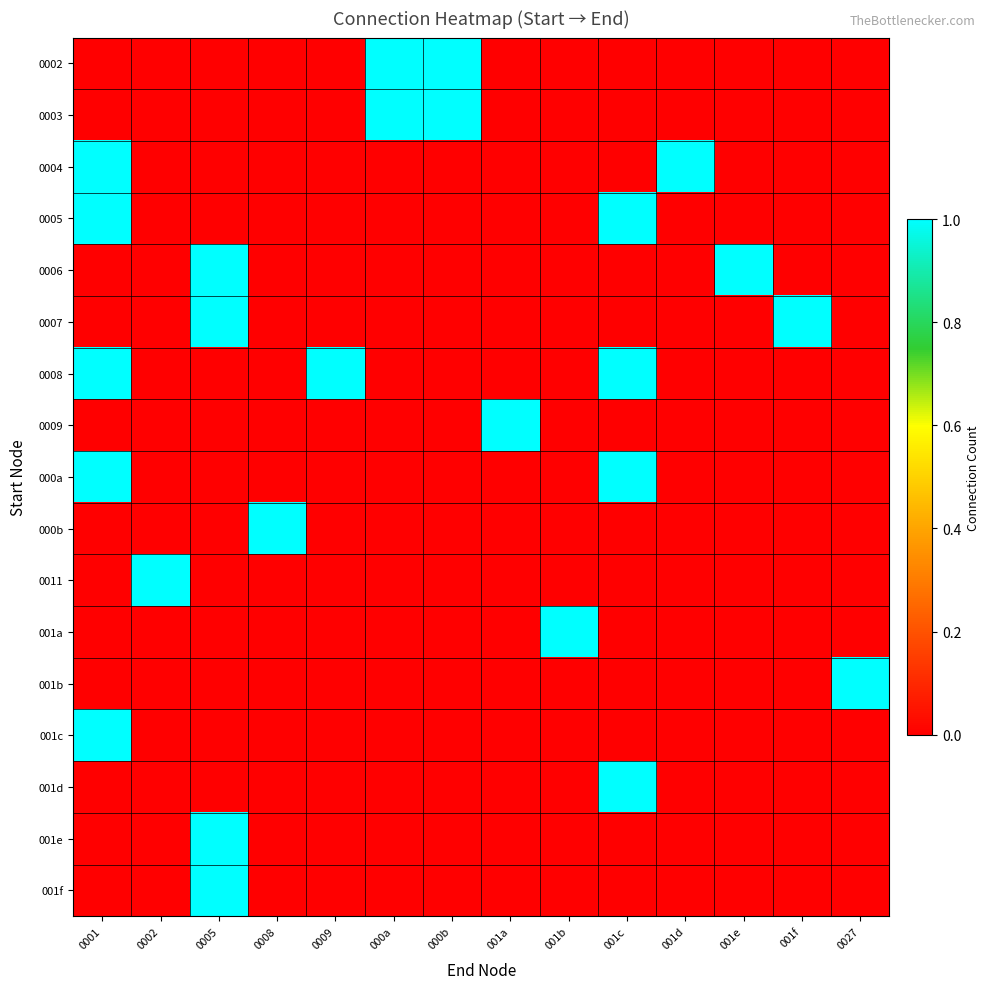

What is the total value across all series at 001b?

1